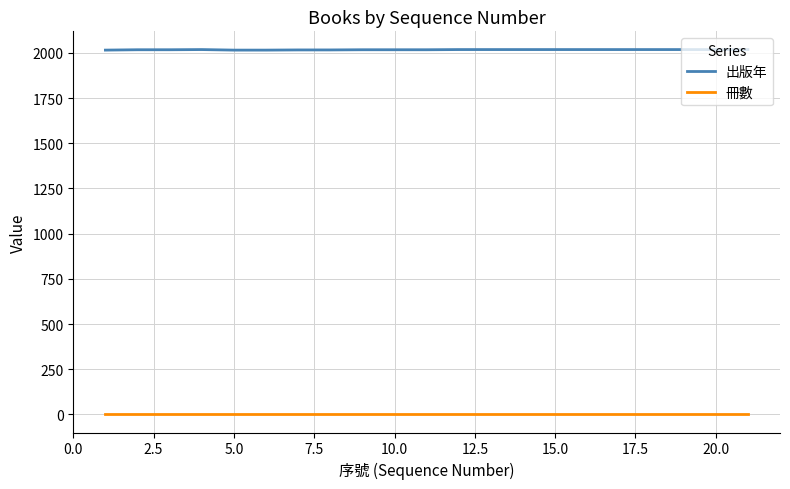

List the series in order of their overall mean, highest first.

出版年, 冊數